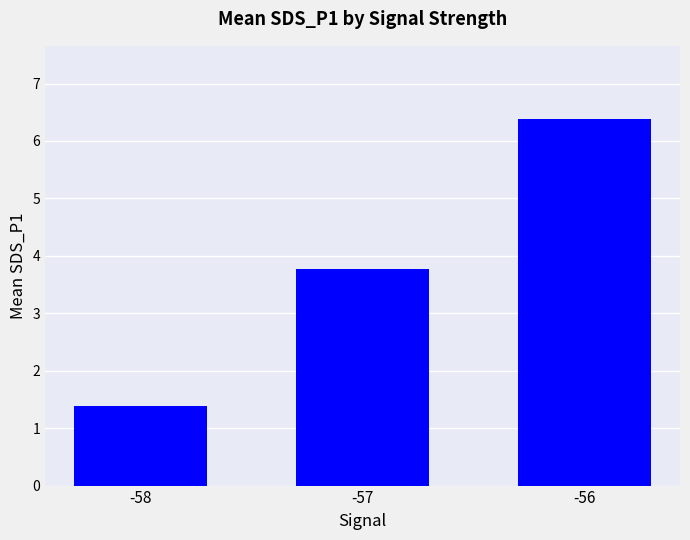

What is the sum of all values?

11.5